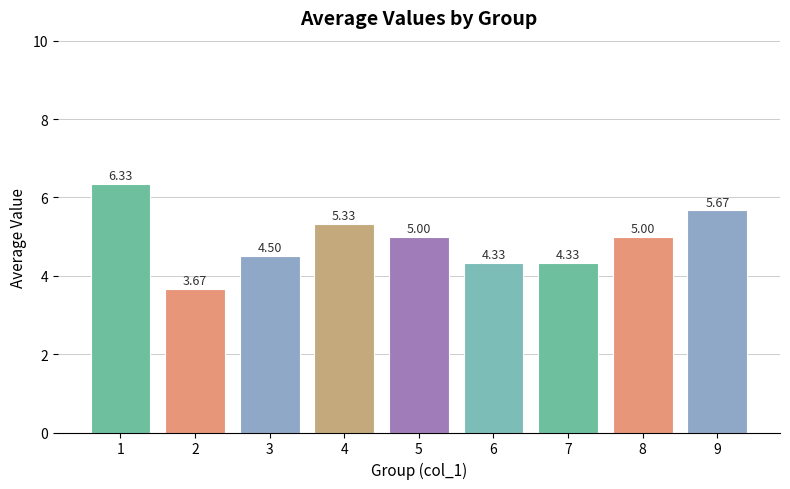

True or false: the data shows 5.1 at 2.

False